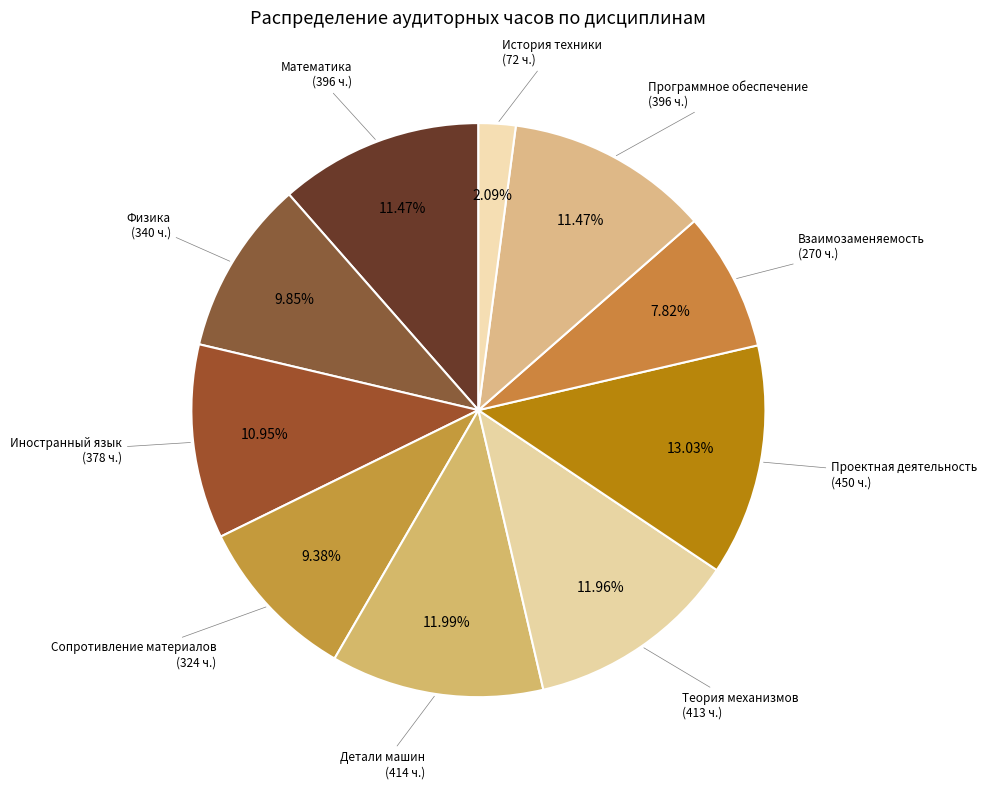

Count the number of slices in the pie.

10